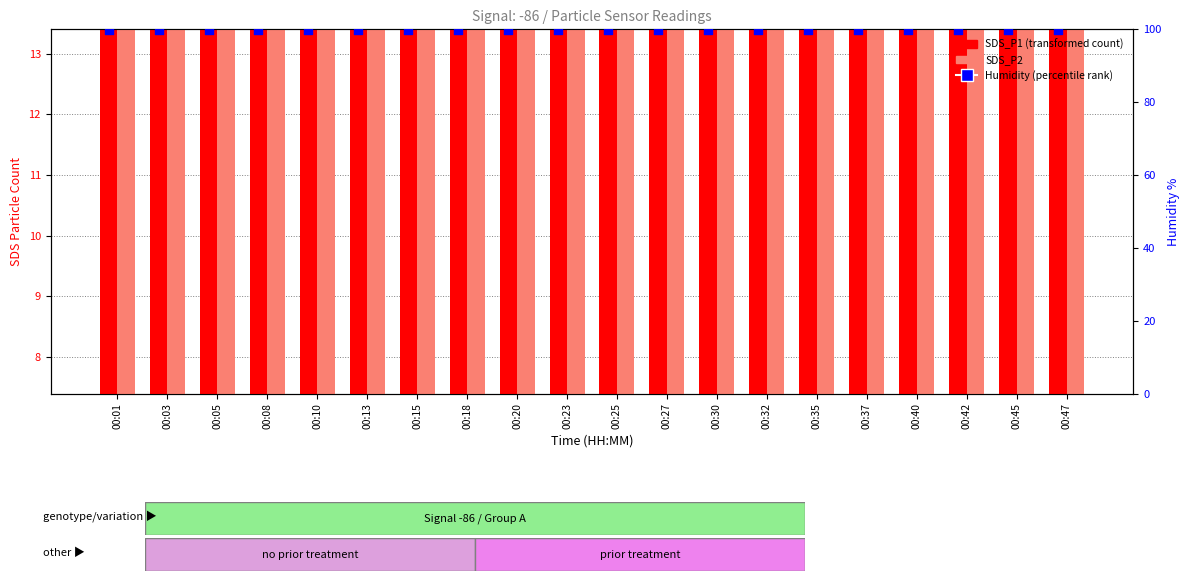

Which series reaches the minimum Y coordinate?

SDS_P2